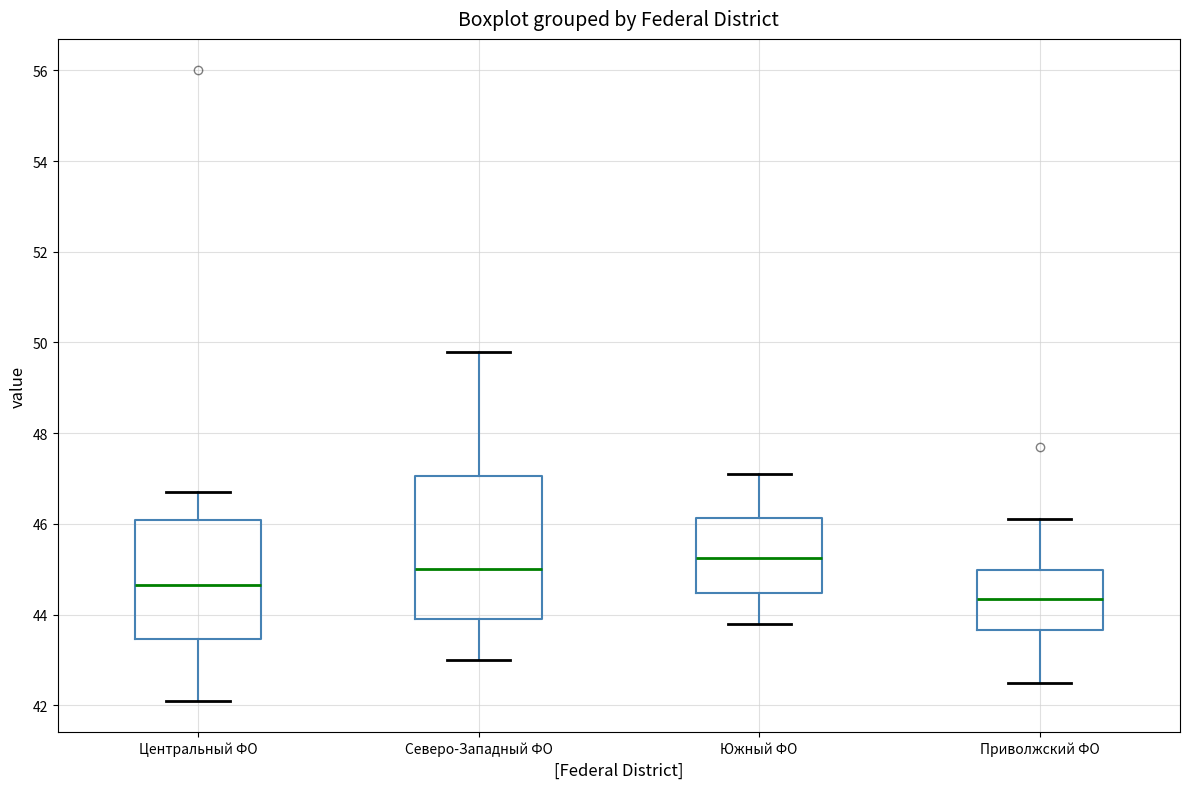

Which box's median line is the highest?

Южный ФО